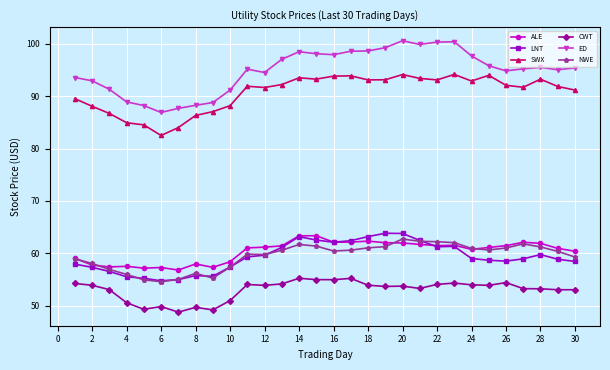

True or false: NWE has more than 2 interior local peaks.

True